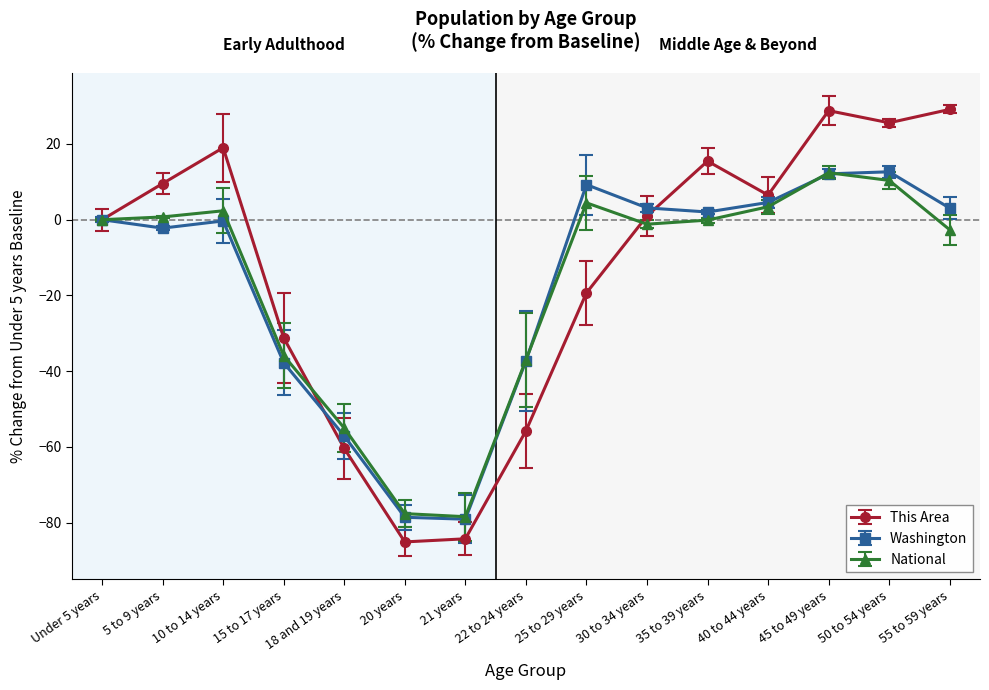

What is the minimum value shown in the chart?

-85.1